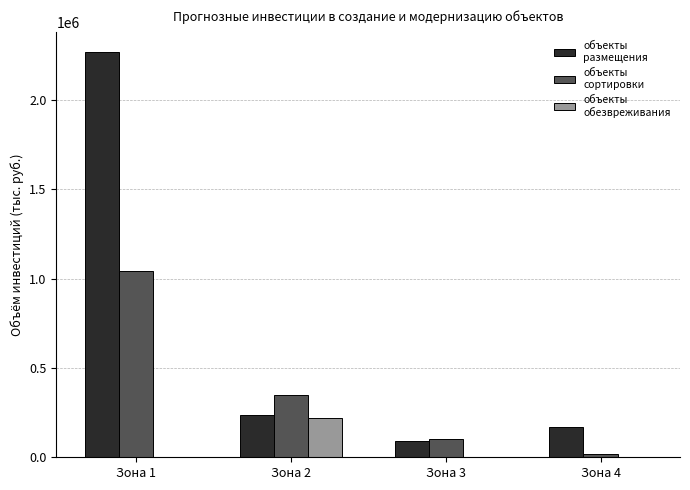

At which category does the chart reach its peak across all series?

Зона 1